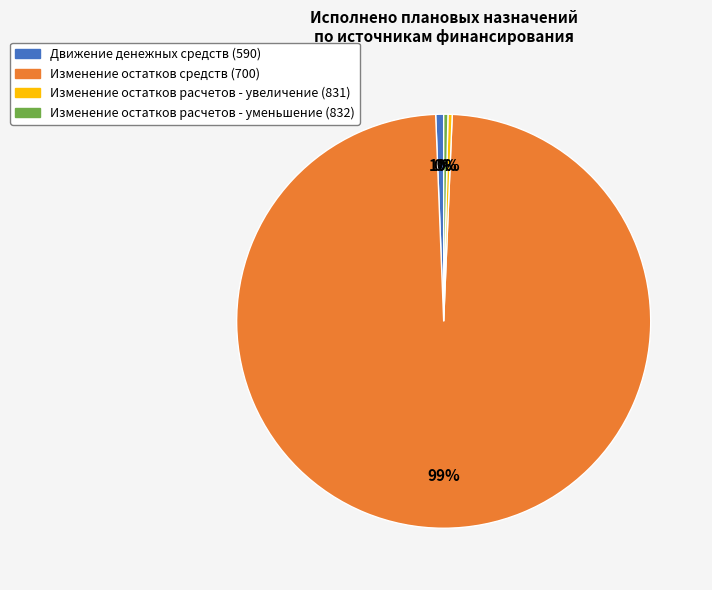

Combined, do Изменение остатков расчетов - уменьшение (832) and Изменение остатков расчетов - увеличение (831) account for over 50%?

No